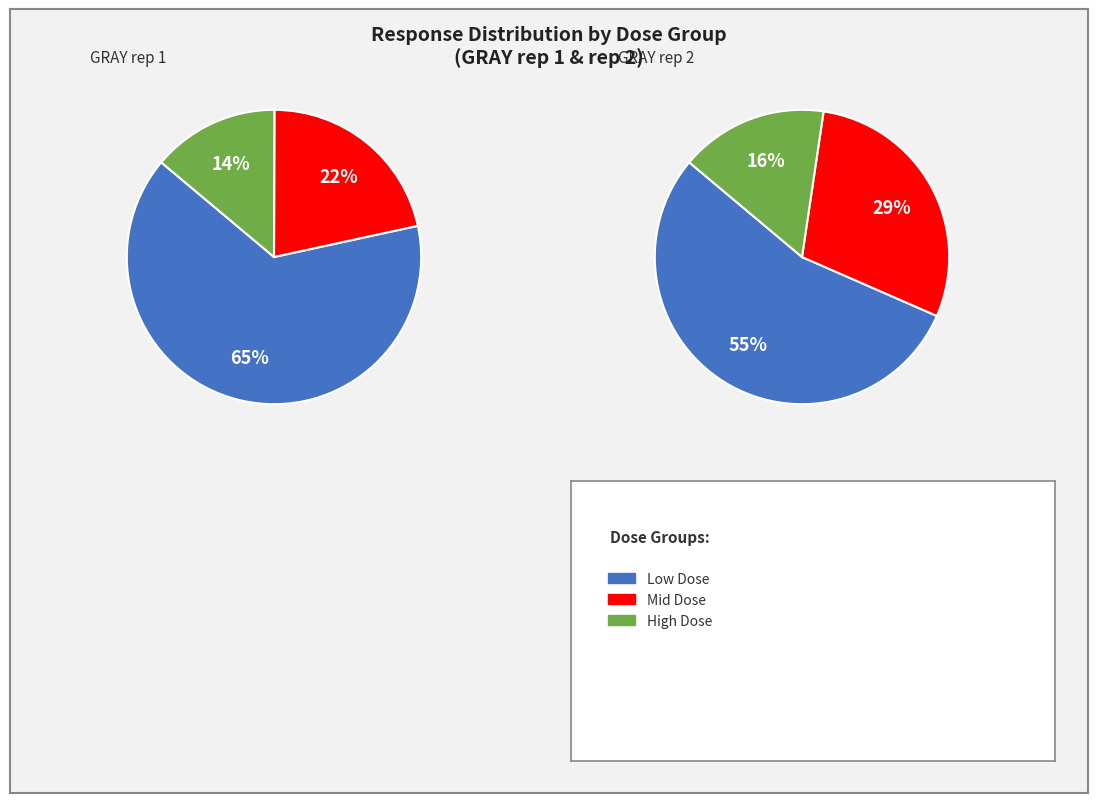

To the nearest percent, what portion does 0.0107 represent?

15%